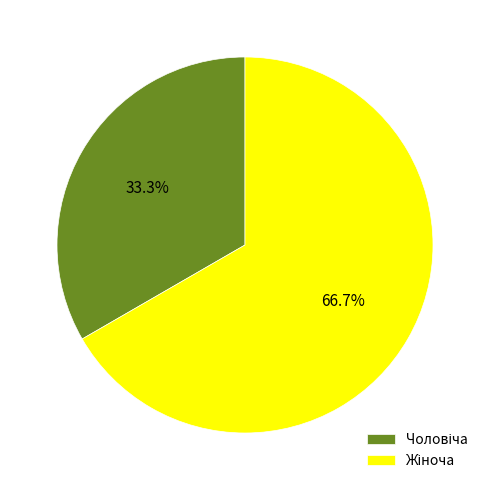

How many segments does this pie chart have?

2